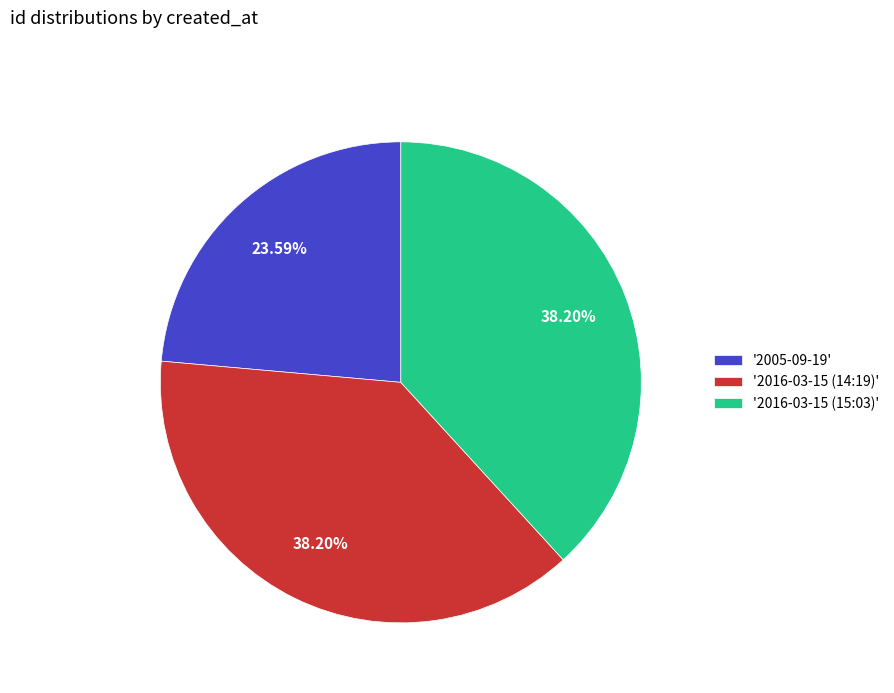

Combined, do '2016-03-15 (14:19)' and '2005-09-19' account for over 50%?

Yes